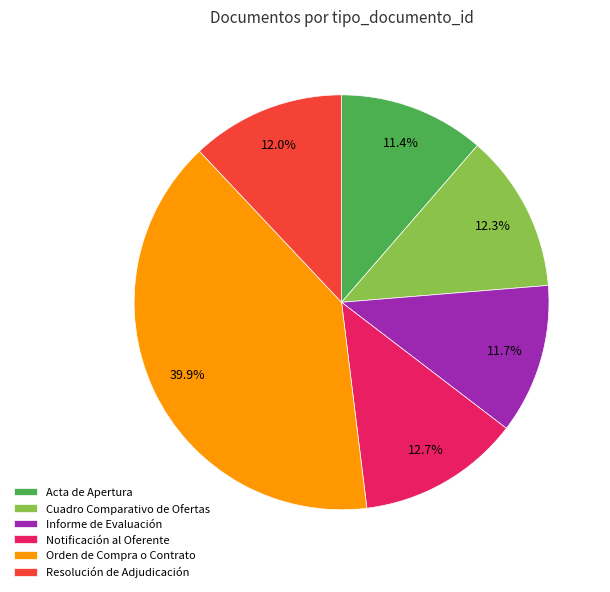

What is the ratio of the value at Resolución de Adjudicación to the value at Orden de Compra o Contrato?

0.3